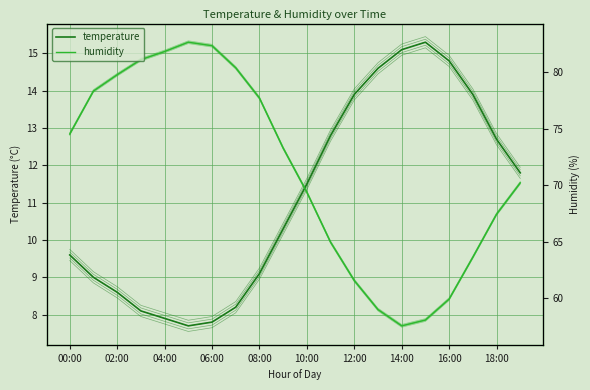

Is it true that humidity equals 7.9 at 15:00?

True